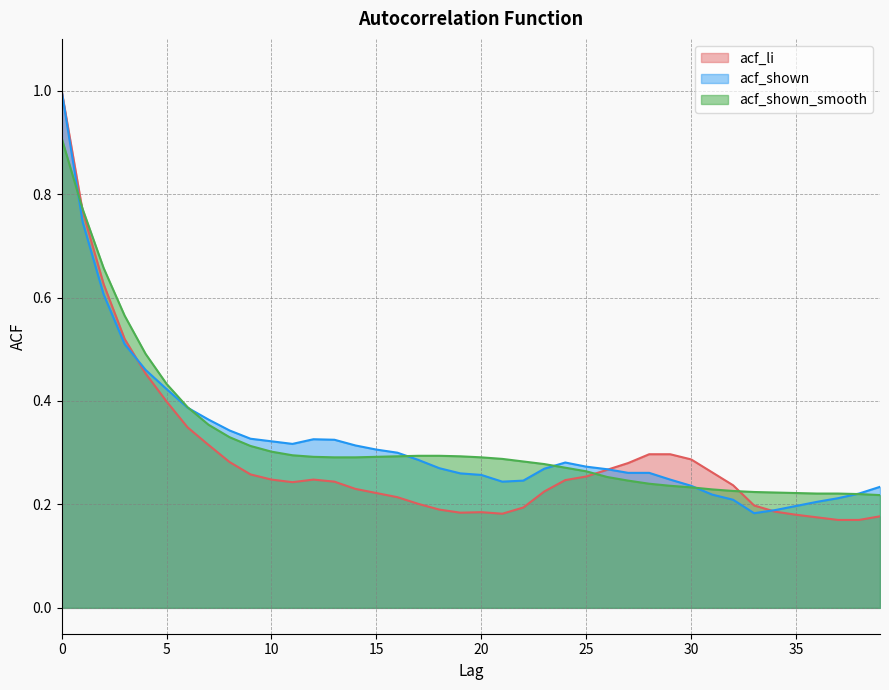

What is the maximum value shown in the chart?

1.0